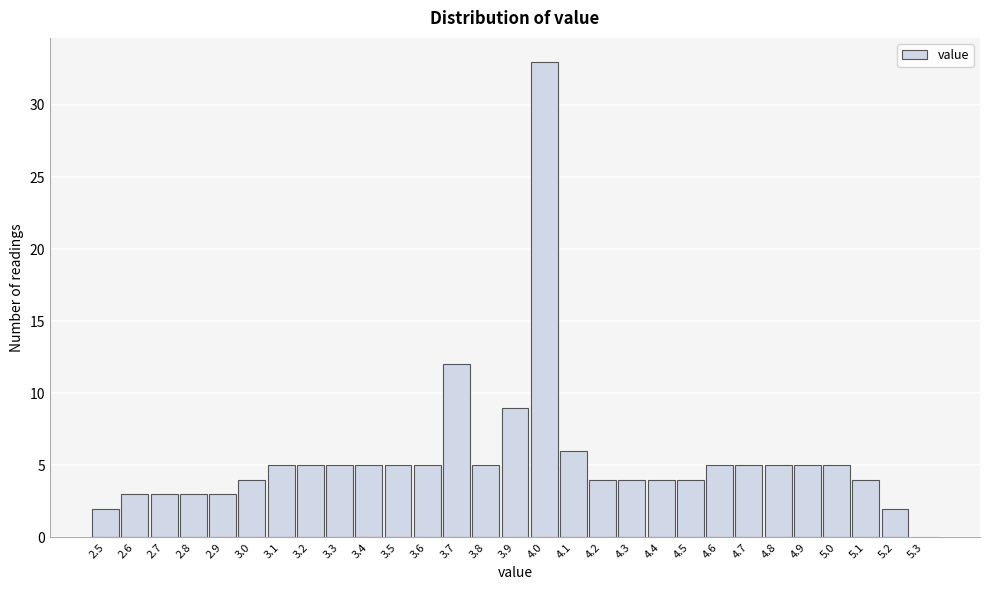

Reading left to right, transcribe this chart: for each bar, give the range it covers on the x-axis and its height. The values are not printed on the chart, so give them approximately, as read against the axis.

2.45 to 2.55: 2
2.55 to 2.65: 3
2.65 to 2.75: 3
2.75 to 2.85: 3
2.85 to 2.95: 3
2.95 to 3.05: 4
3.05 to 3.15: 5
3.15 to 3.25: 5
3.25 to 3.35: 5
3.35 to 3.45: 5
3.45 to 3.55: 5
3.55 to 3.65: 5
3.65 to 3.75: 12
3.75 to 3.85: 5
3.85 to 3.95: 9
3.95 to 4.05: 33
4.05 to 4.15: 6
4.15 to 4.25: 4
4.25 to 4.35: 4
4.35 to 4.45: 4
4.45 to 4.55: 4
4.55 to 4.65: 5
4.65 to 4.75: 5
4.75 to 4.85: 5
4.85 to 4.95: 5
4.95 to 5.05: 5
5.05 to 5.15: 4
5.15 to 5.25: 2
5.25 to 5.35: 0